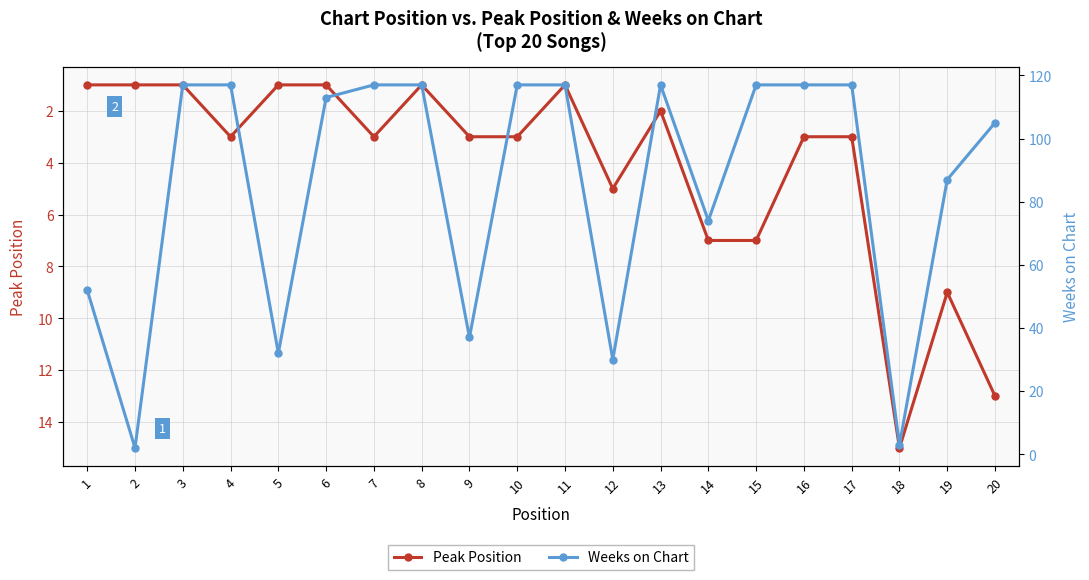

True or false: Peak Position has a value of 21 at 18.

False